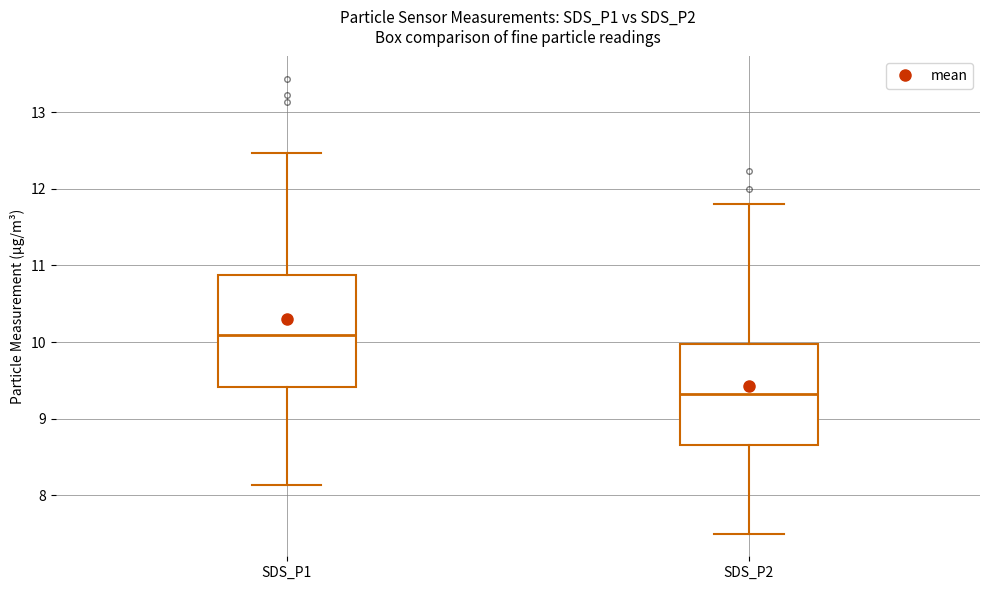

Which box has the highest median line?

SDS_P1